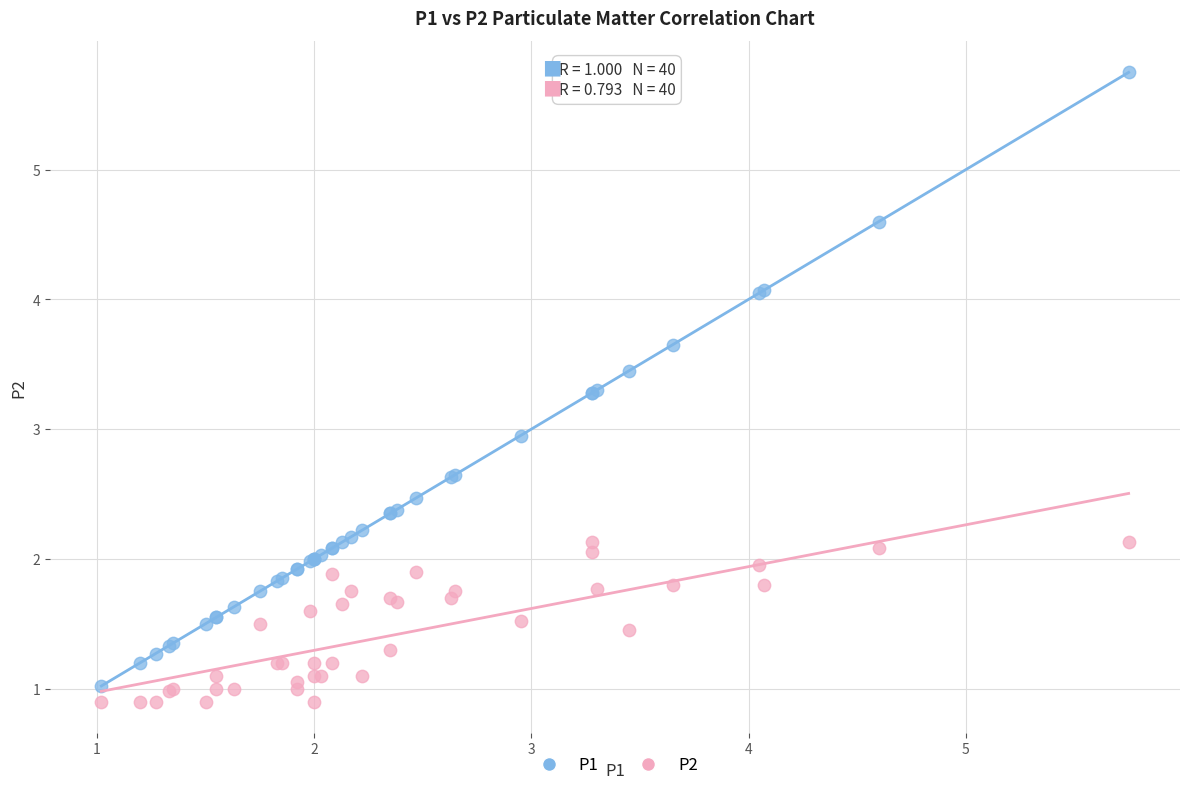

Which series has the widest spread of Y values?

P1